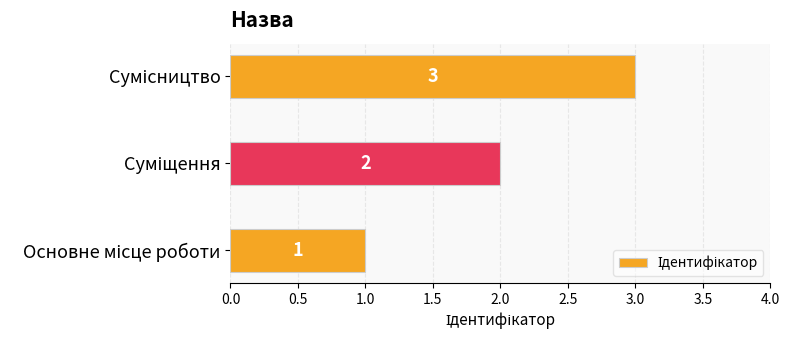

What is the sum of all values?

6